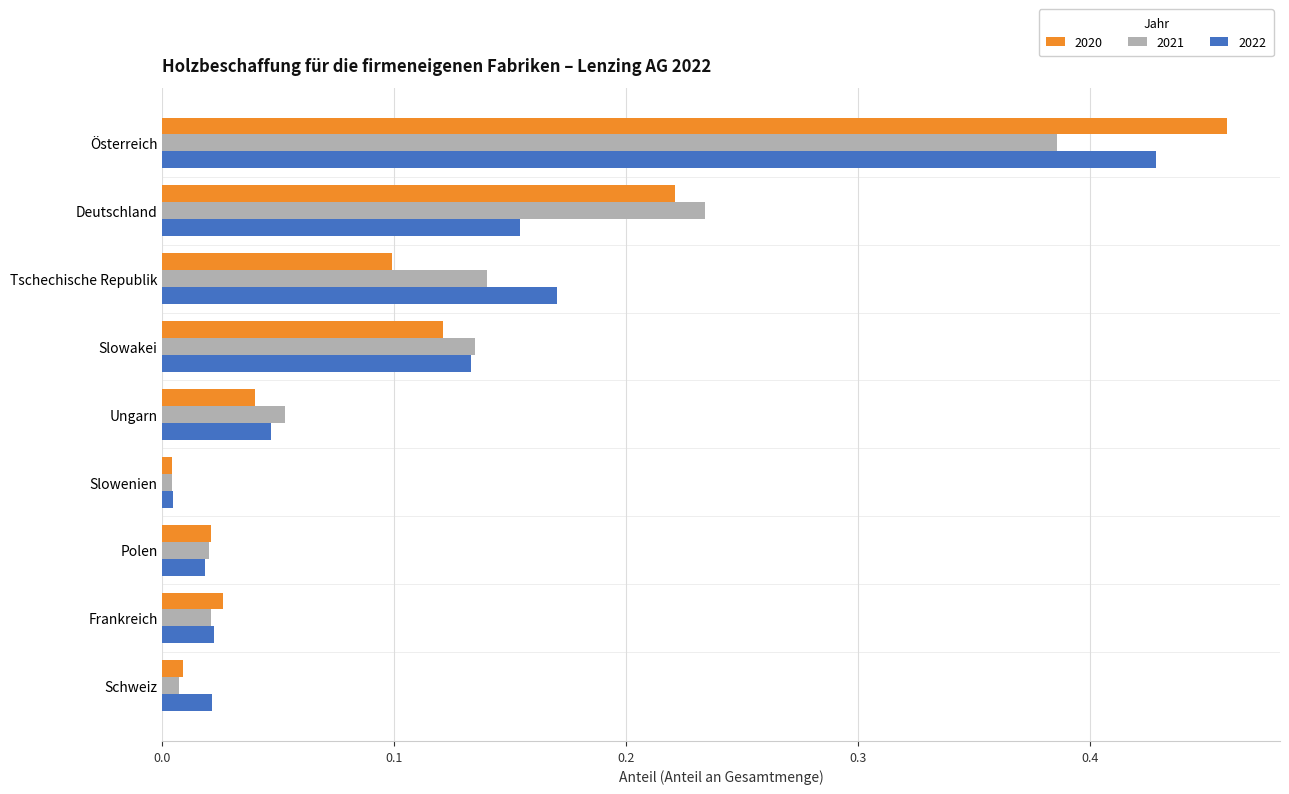

Is it true that 2020 equals 0.0 at Ungarn?

True